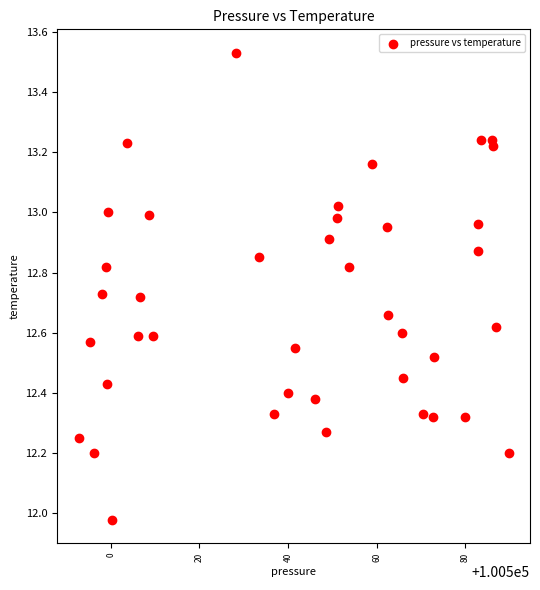

What is the range of X values (max minus min)?

97.0